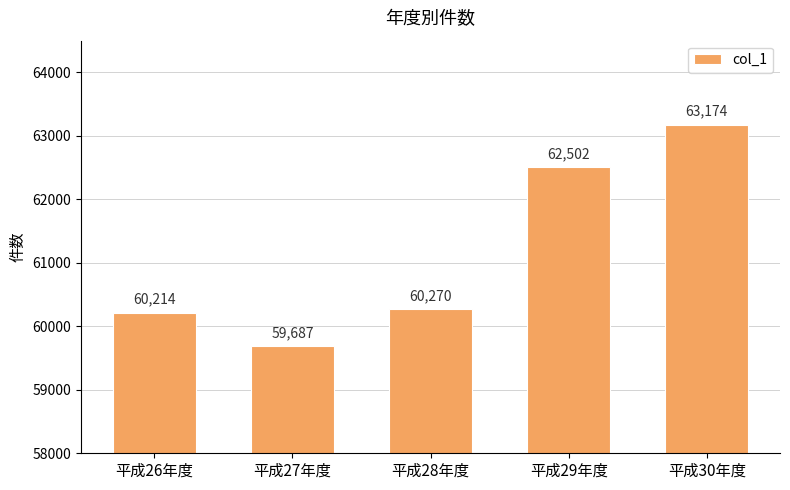

The chart shows a value of 86277 at 平成30年度. True or false?

False